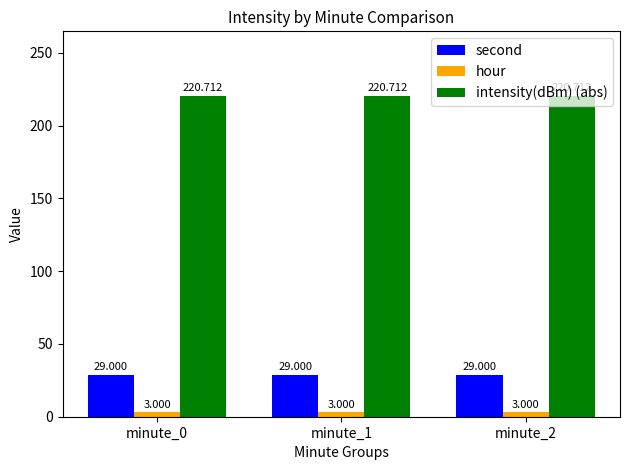

Is the value of hour at minute_1 greater than the value of intensity(dBm) (abs) at minute_2?

No